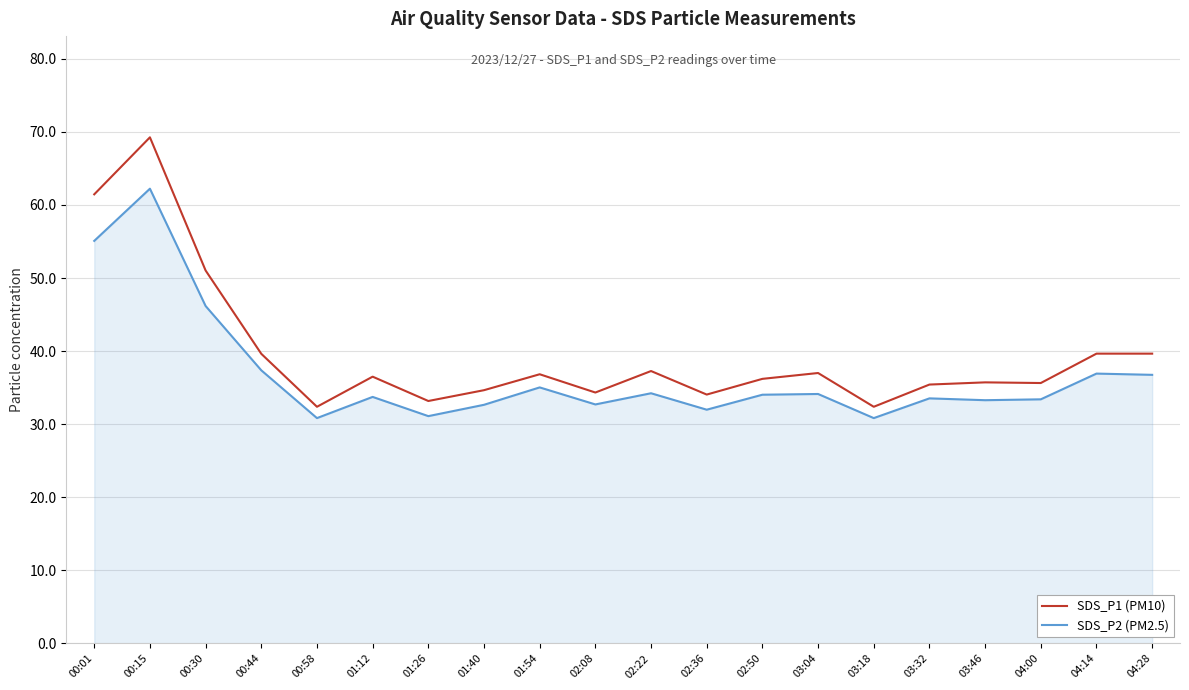

Which series has the widest spread of values?

SDS_P1 (PM10)